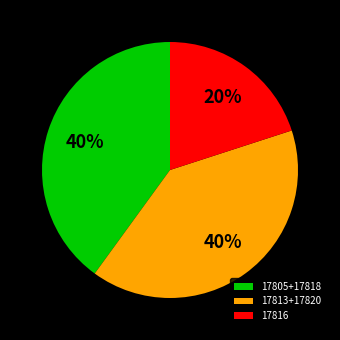

Which has a higher value, 17816 or 17805+17818?

17805+17818